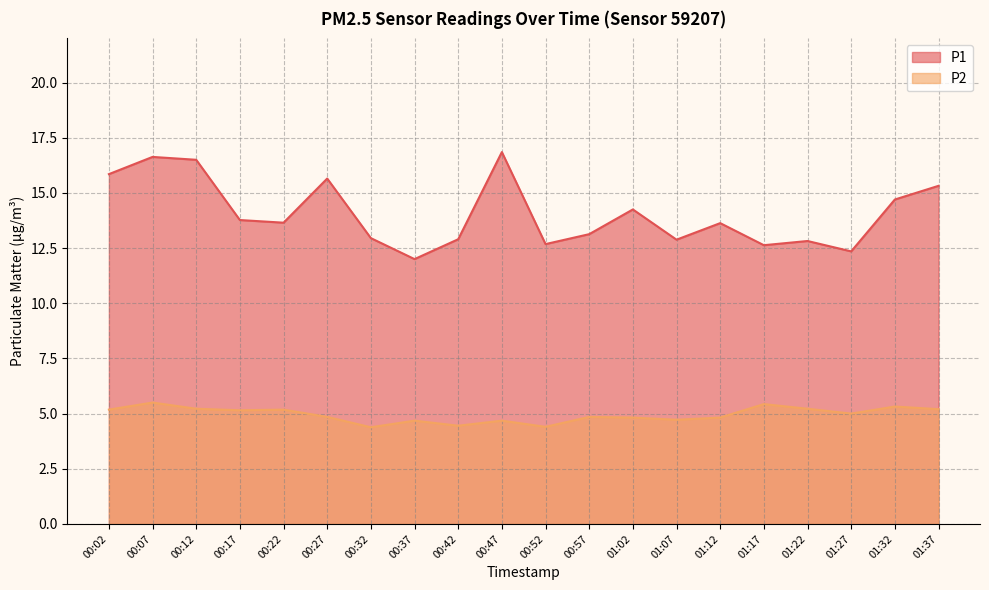

What is the difference between the P2 values at 01:37 and 00:07?

0.3